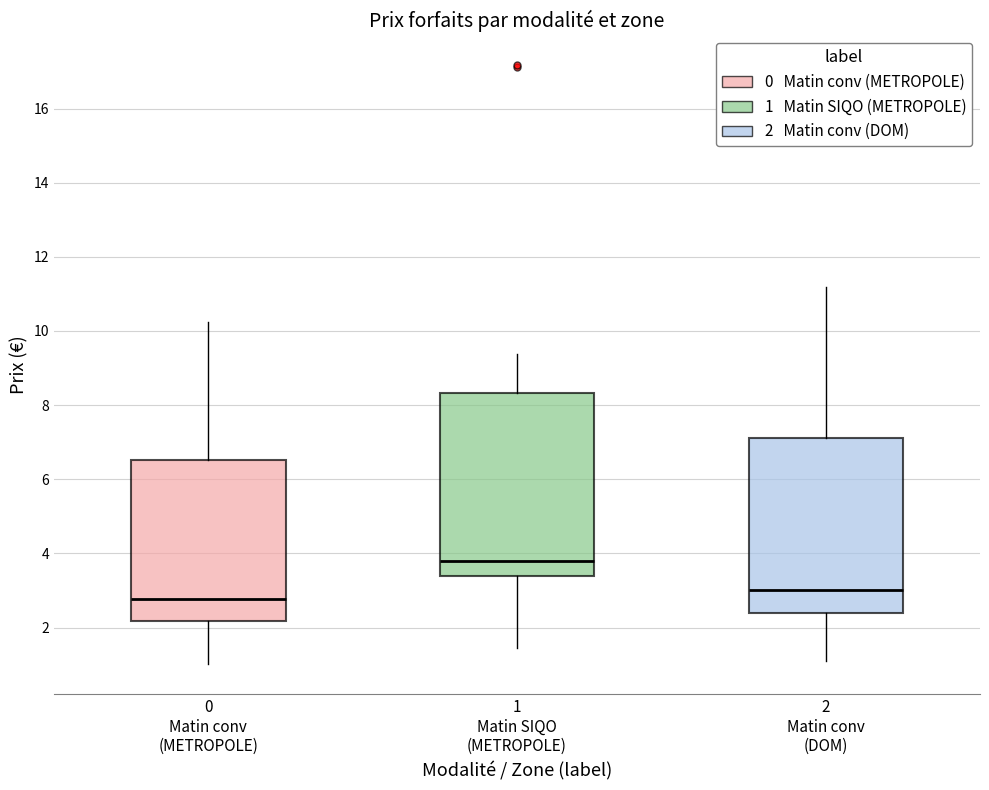

Where is the lower edge of the box for 2 Matin conv (DOM) on the y-axis? The values are not printed on the chart, so give them approximately, as read against the axis.

2.4